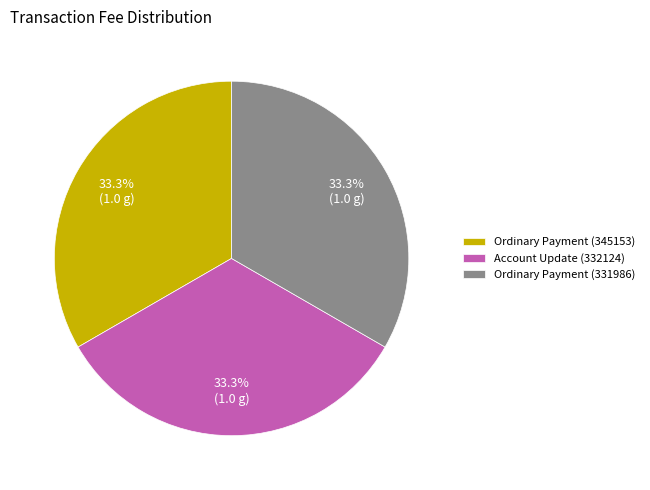

What percentage is NOT represented by Ordinary Payment (345153)?

66.7%